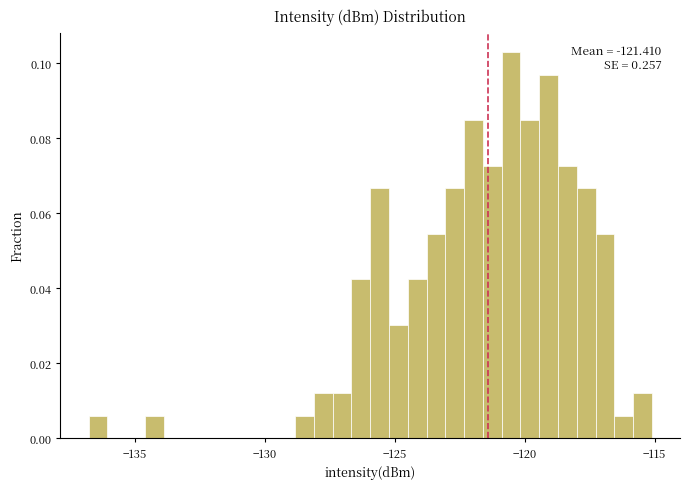

Read against the x-axis, roughly where is the centre of the tallest bar?

-120.5